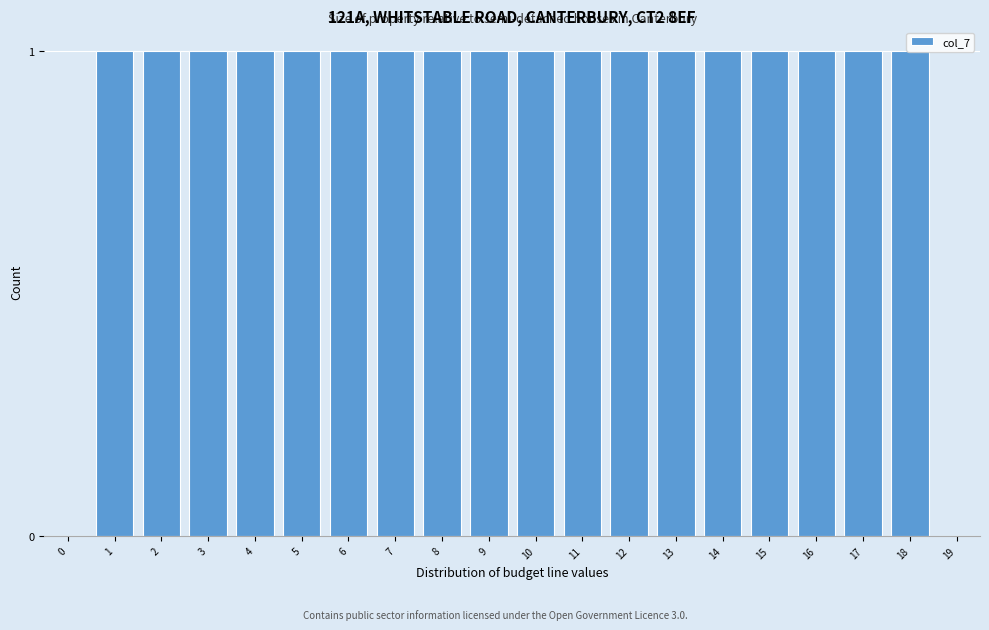

Approximately how many times larger is the value at 12 compared to 8?

1.0